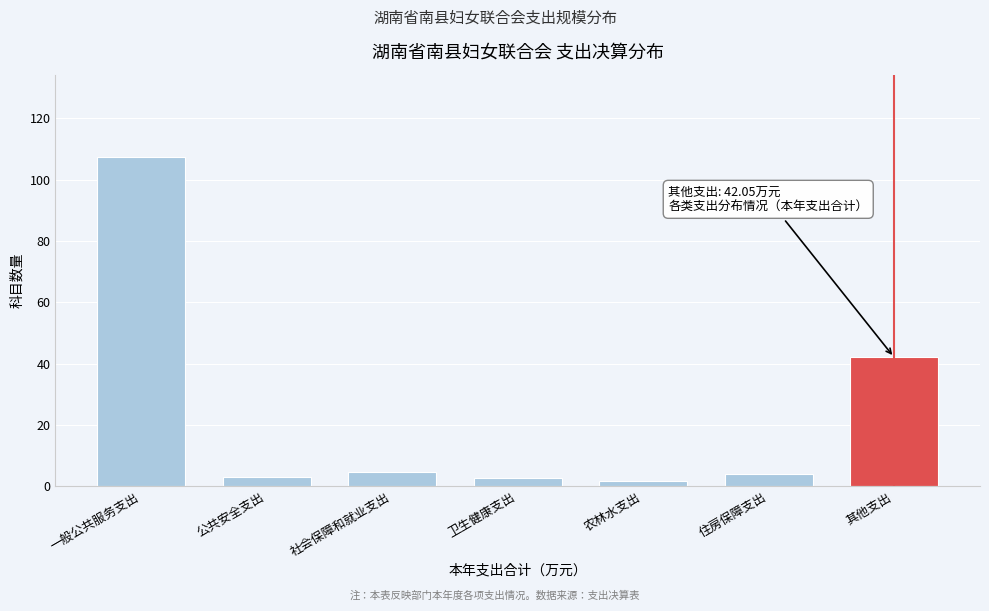

At which category does the chart reach its peak across all series?

一般公共服务支出